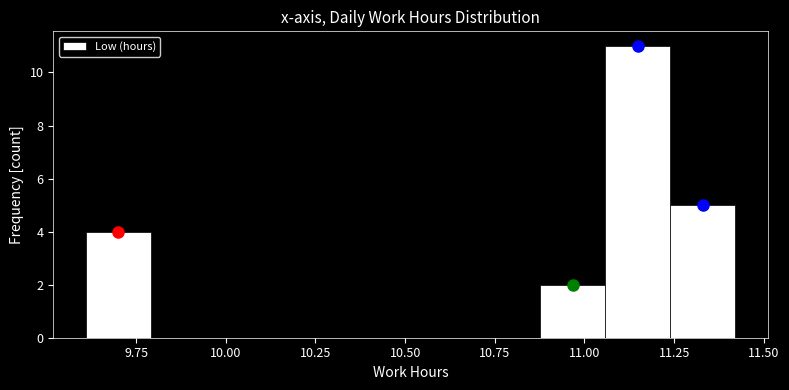

Read against the x-axis, roughly where is the centre of the tallest bar?

11.15